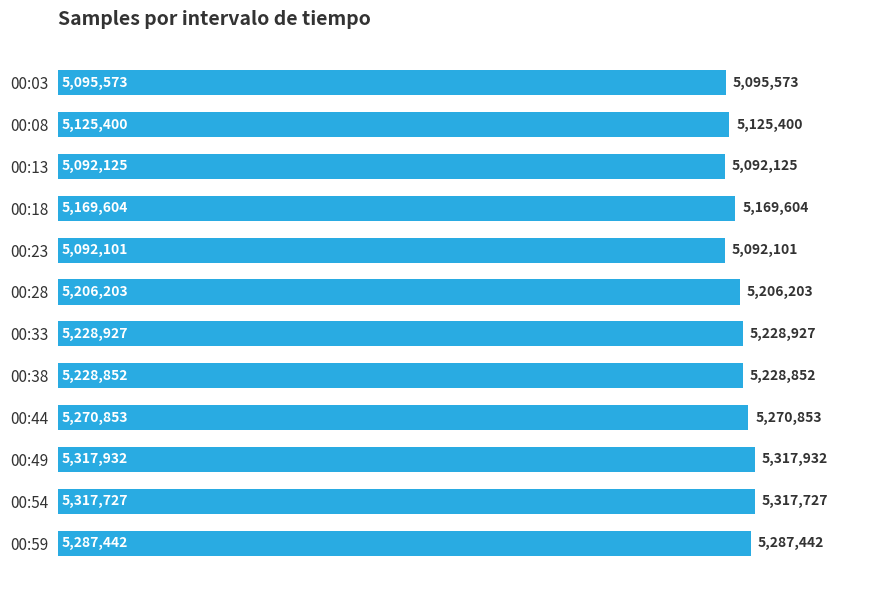

Are the bars horizontal?

Yes